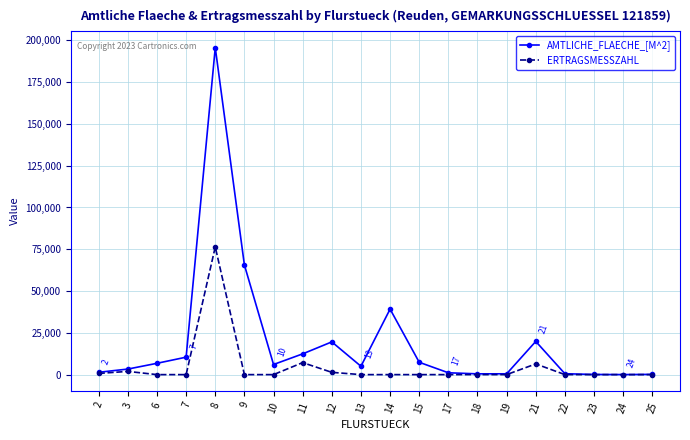

True or false: ERTRAGSMESSZAHL has more than 1 points higher than both neighbors.

True